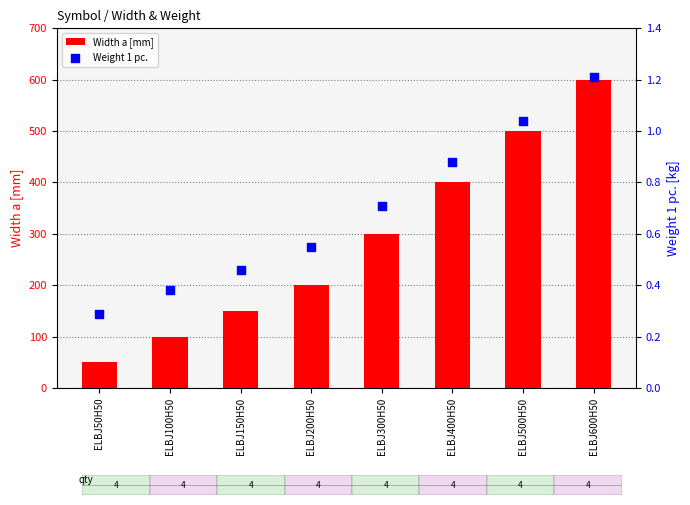

Which series reaches the maximum Y coordinate?

Width a [mm]